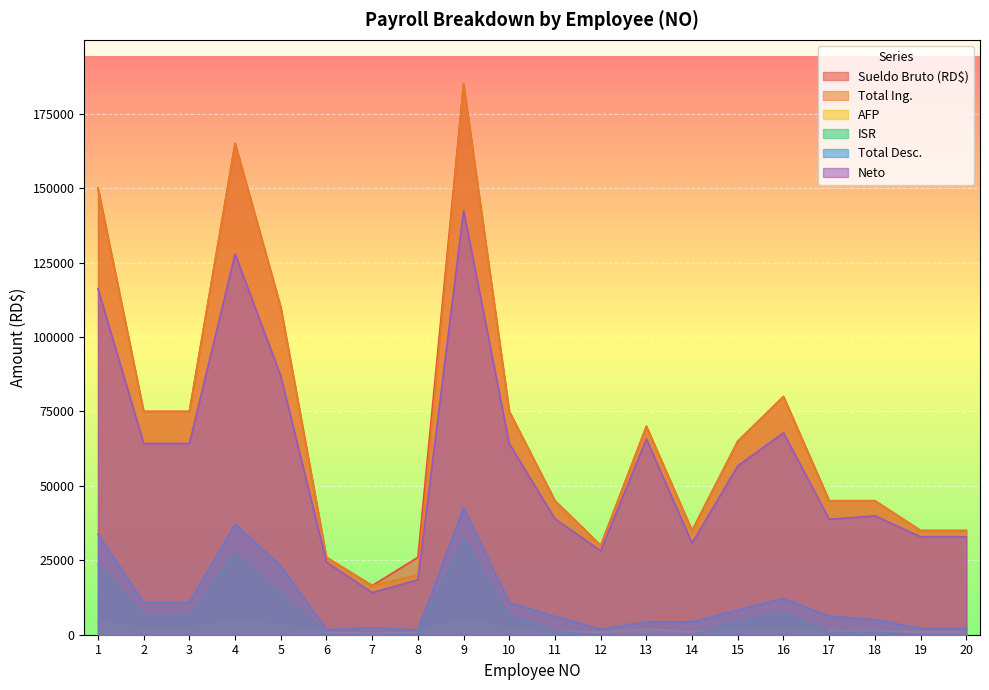

Which series has the largest total across all categories?

Sueldo Bruto (RD$)